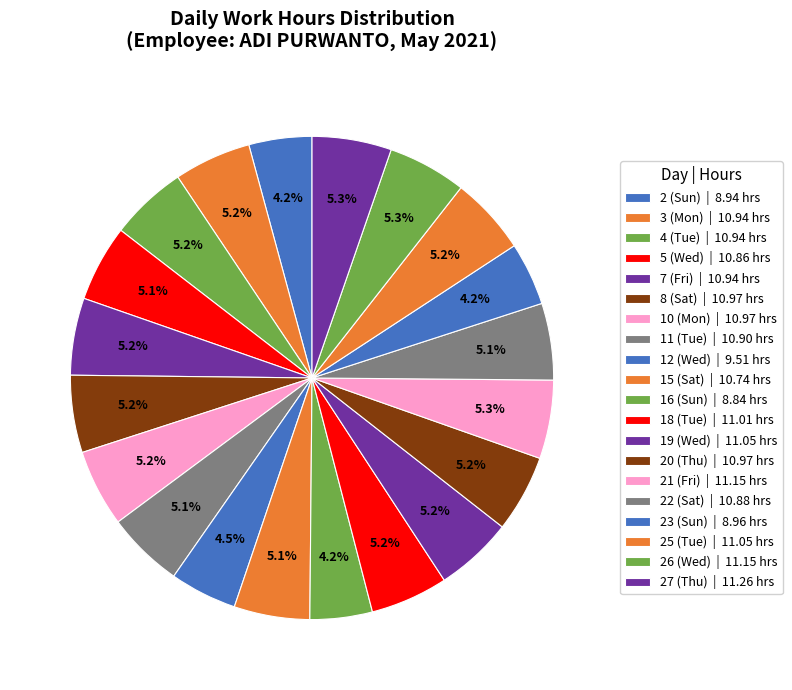

What percentage do 23 (Sun) and 10 (Mon) together represent?

9.4%